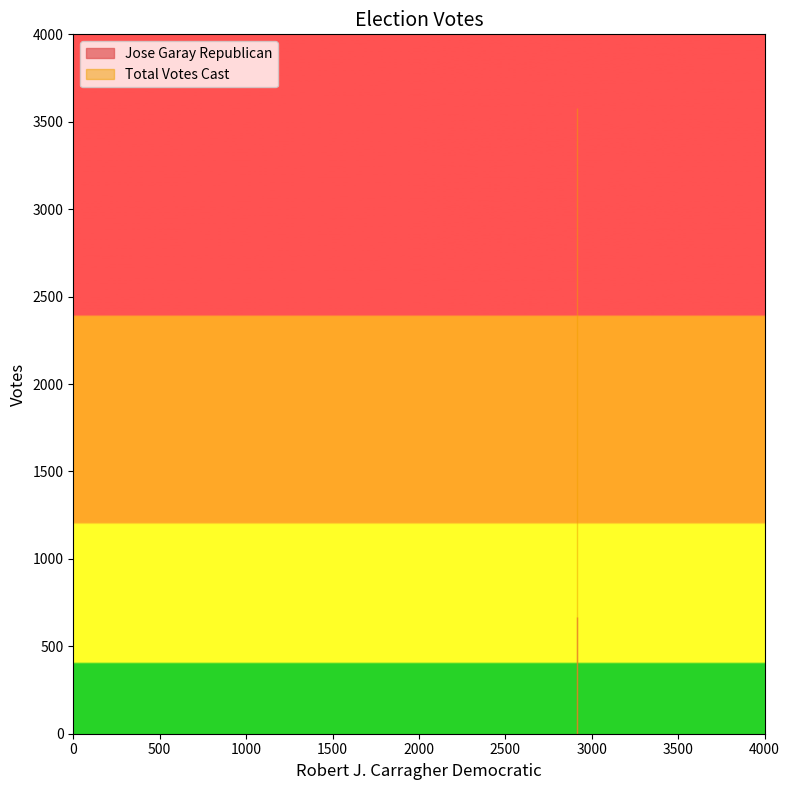

How many categories are shown in the chart?

2